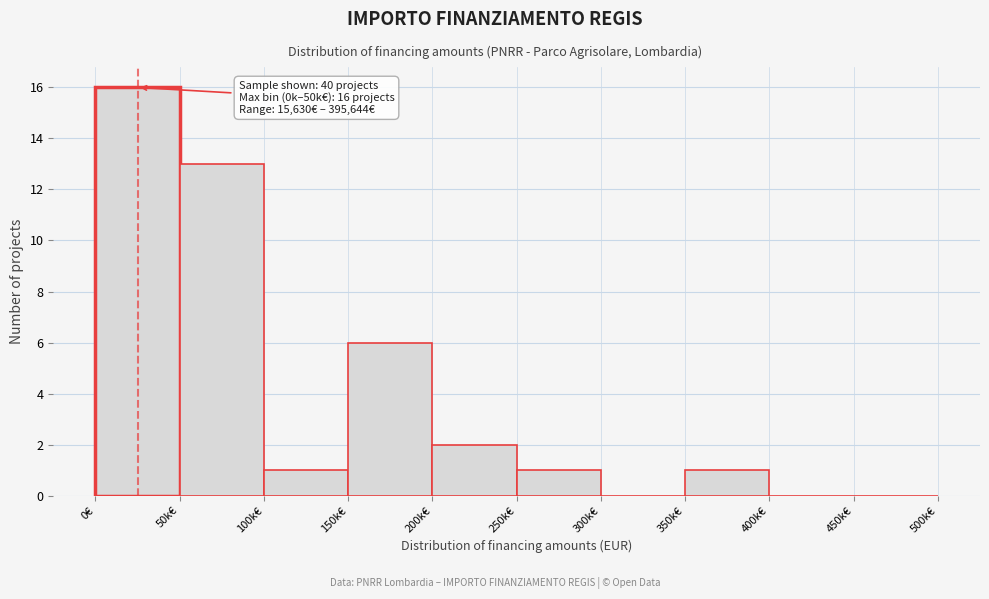

Reading right to left, list all the values displayed in this chart.

450k€=0	400k€=0	350k€=1	300k€=0	250k€=1	200k€=2	150k€=6	100k€=1	50k€=13	0€=16